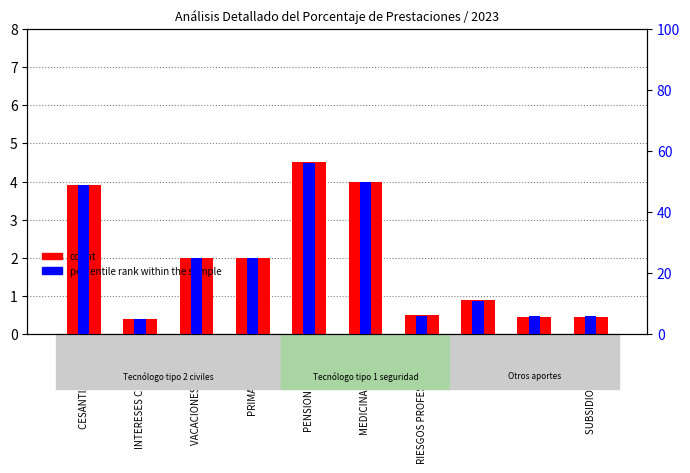

Rank the categories by count value from lowest to highest.

INTERESES CESANTIAS, SENA, SUBSIDIO FAMILIAR, RIESGOS PROFESIONALES, I.C.B.F, VACACIONES - 15 DIAS, PRIMA - 30 DIAS, CESANTIAS ANUAL, MEDICINA FAMILIAR, PENSIONES ANUAL